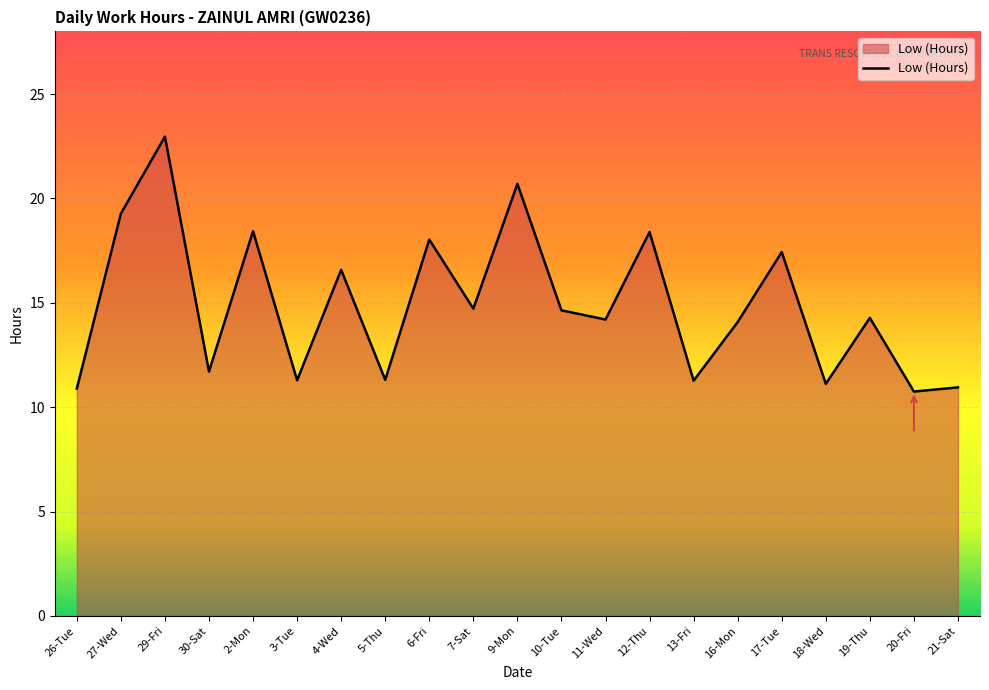

True or false: the data shows 2.3 at 3-Tue.

False